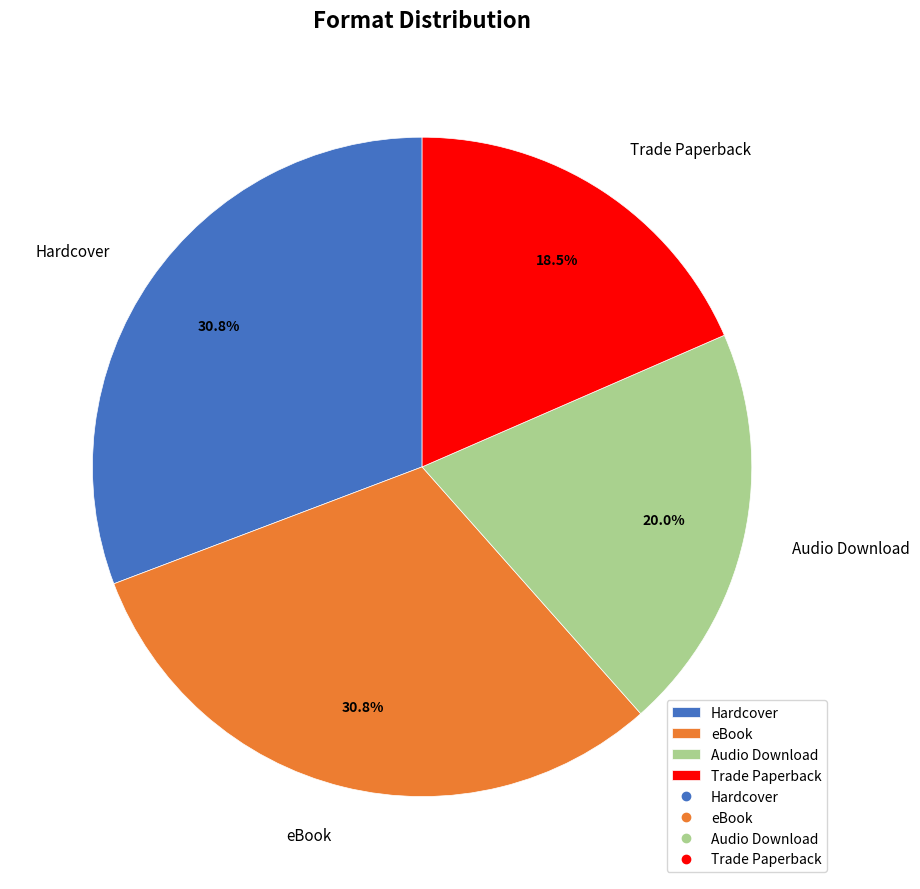

Between Hardcover and Audio Download, which is larger?

Hardcover